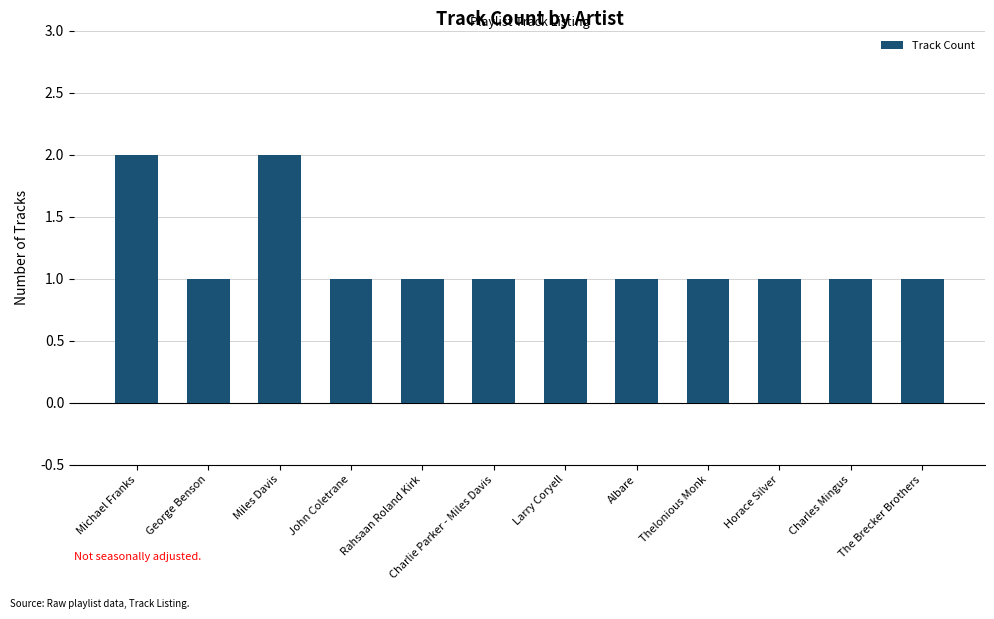

Reading left to right, list all the values displayed in this chart.

Michael Franks=2	George Benson=1	Miles Davis=2	John Coletrane=1	Rahsaan Roland Kirk=1	Charlie Parker - Miles Davis=1	Larry Coryell=1	Albare=1	Thelonious Monk=1	Horace Silver=1	Charles Mingus=1	The Brecker Brothers=1